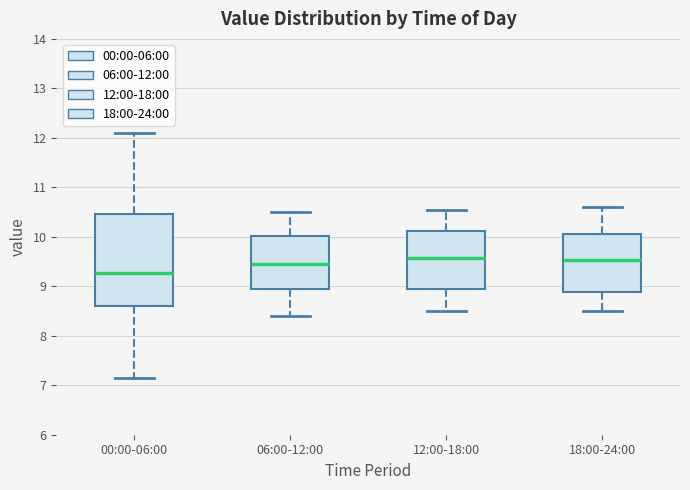

Which box's median line is the lowest?

00:00-06:00